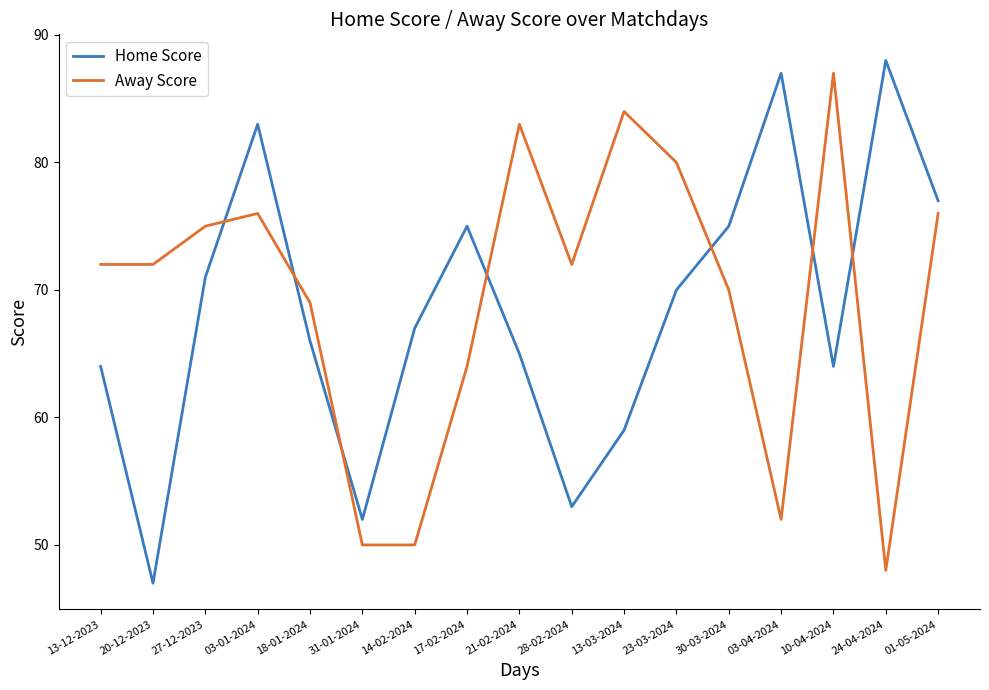

Where do Home Score and Away Score first cross each other?

27-12-2023 and 03-01-2024